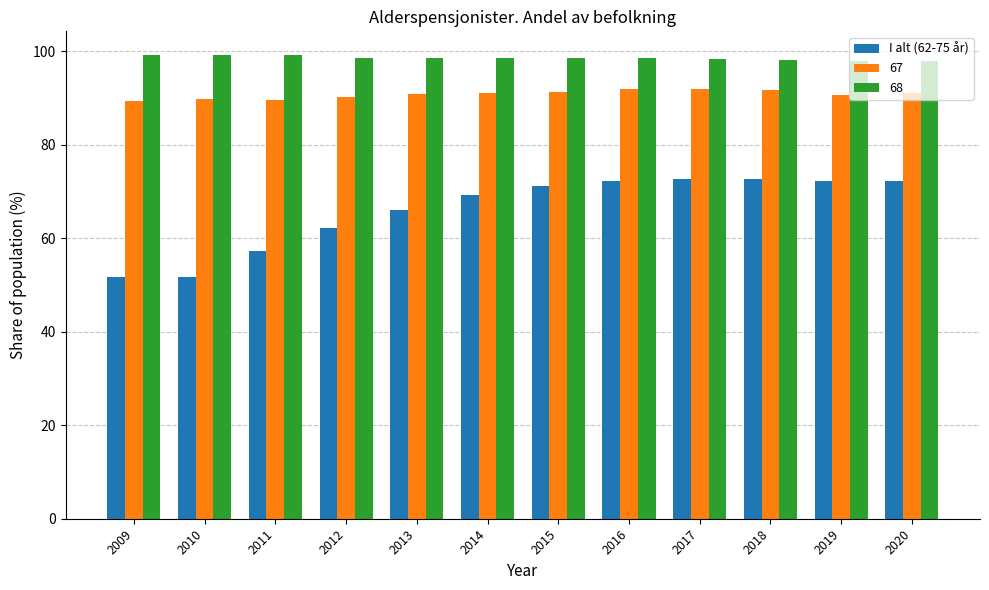

How many bars are there in total?

36